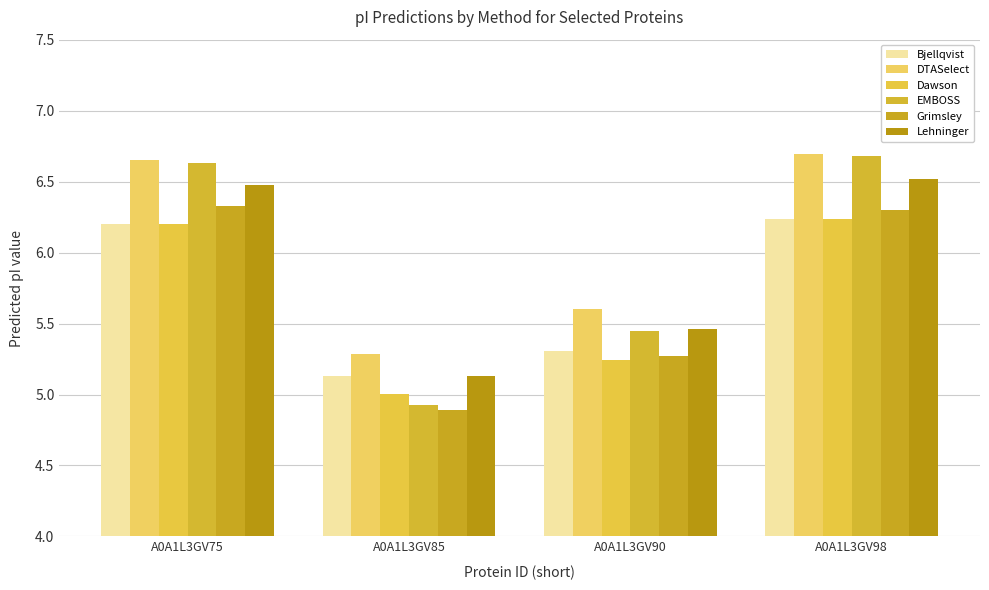

At which label does DTASelect first exceed 6?

A0A1L3GV75